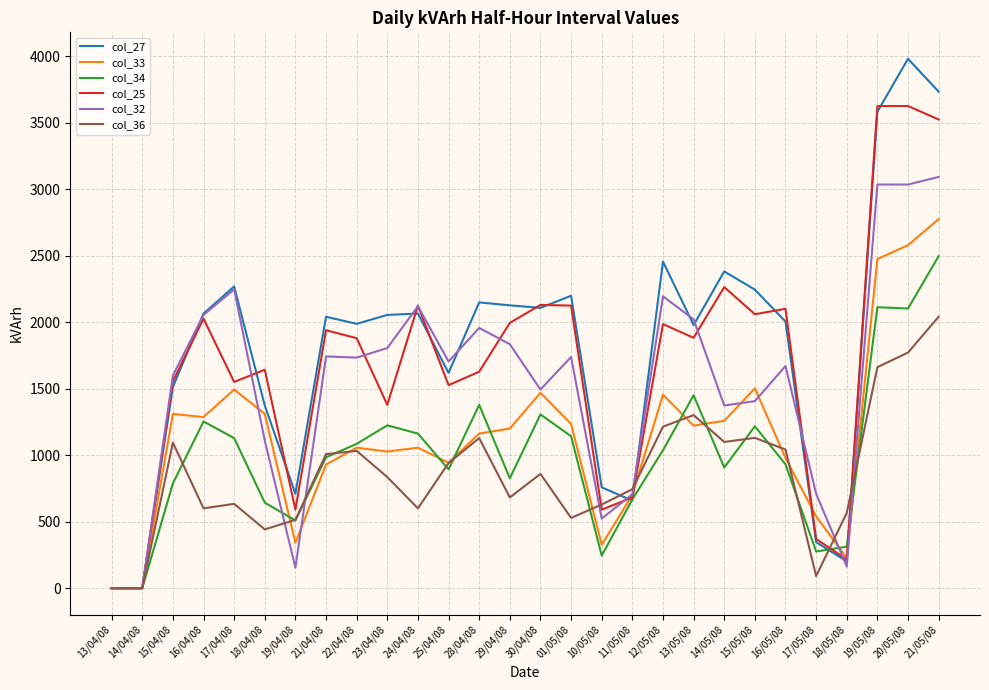

Which series has the widest spread of values?

col_27